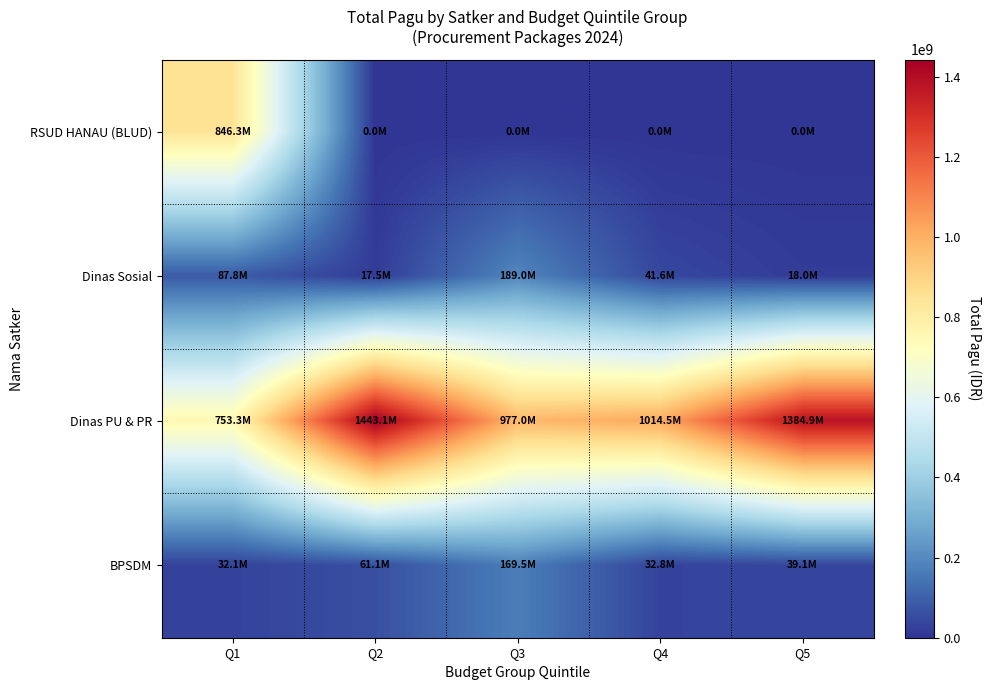

What is the difference between the highest and lowest values at Q3?

976951000